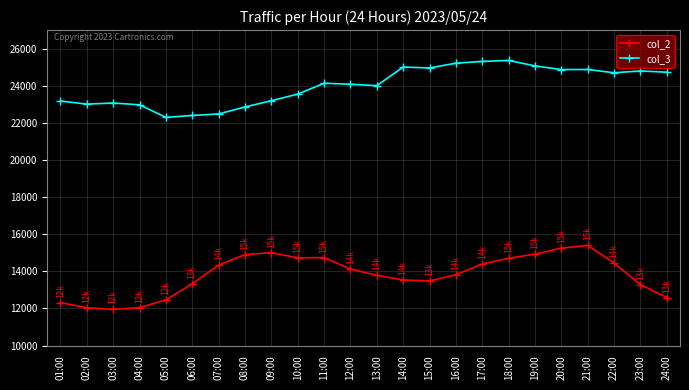

How many distinct data groups are displayed?

2